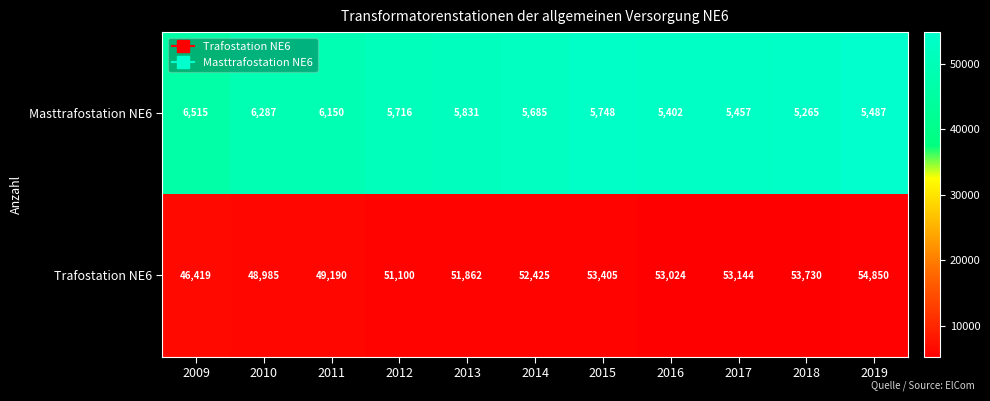

List the series in order of their peak value, lowest first.

Masttrafostation NE6, Trafostation NE6